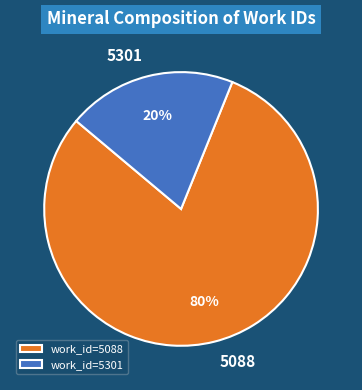

Which has a higher value, 5301 or 5088?

5088